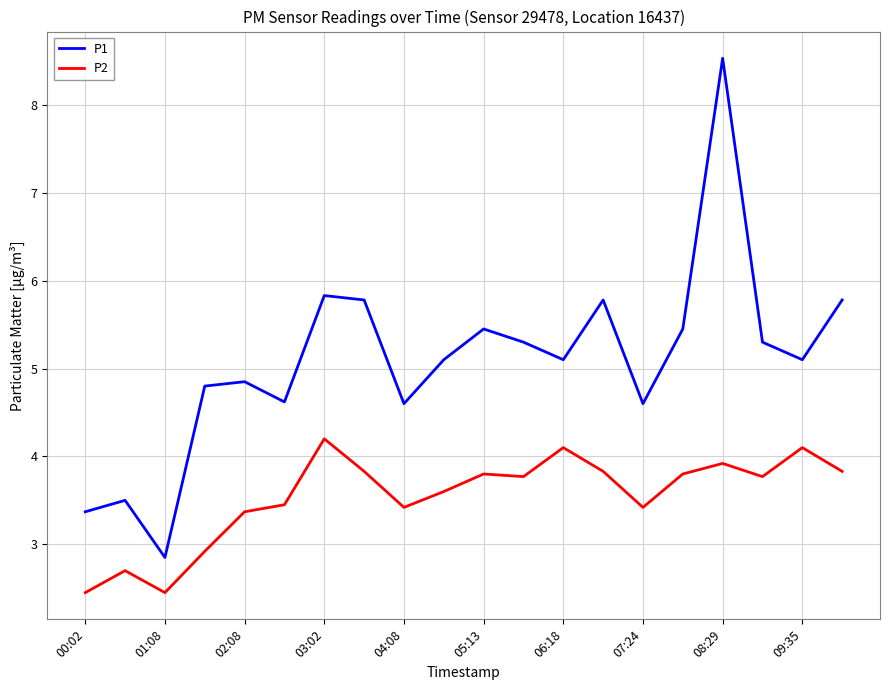

What is the greatest value displayed?

8.5